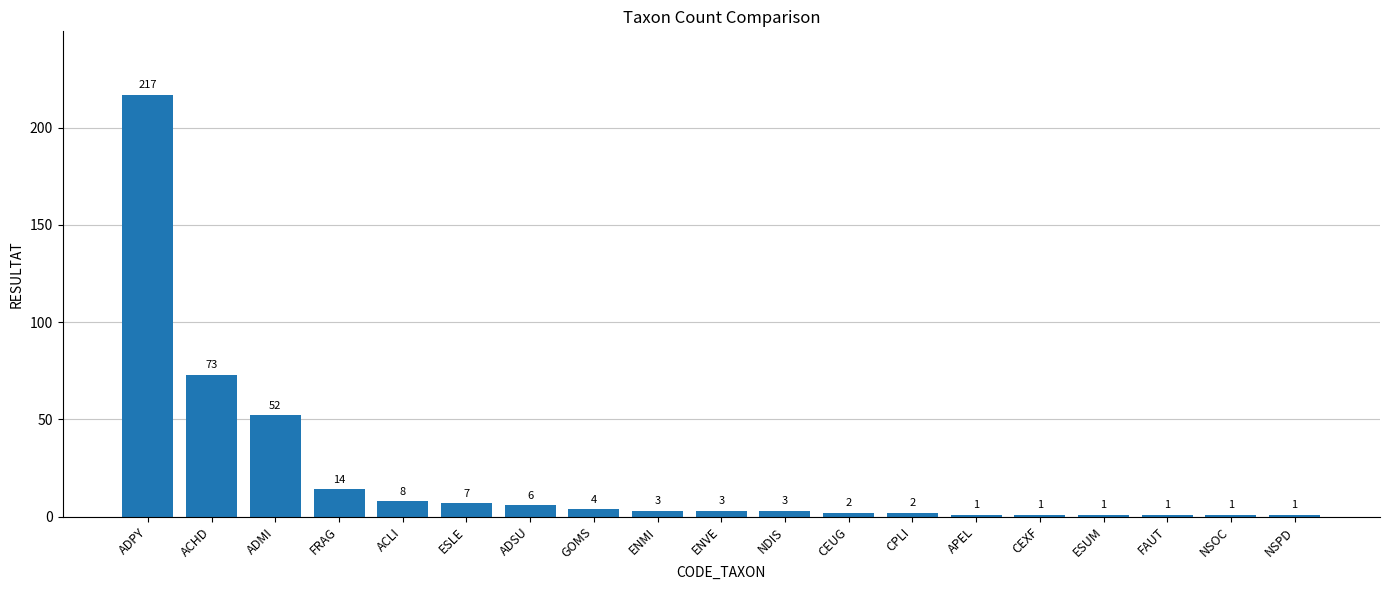

Read the value at ADSU, to the nearest 10.

10